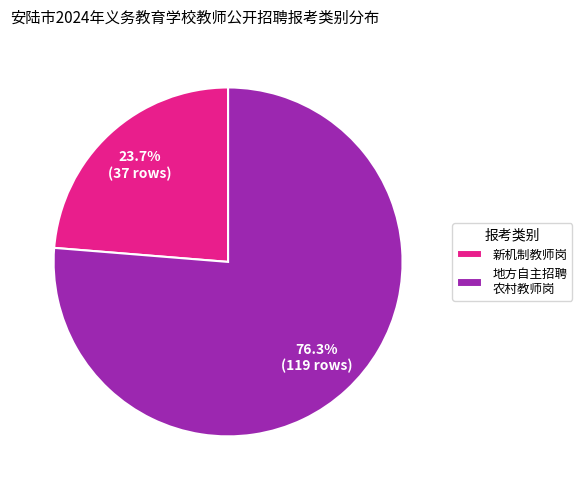

Which category has the smallest portion of the pie?

新机制教师岗